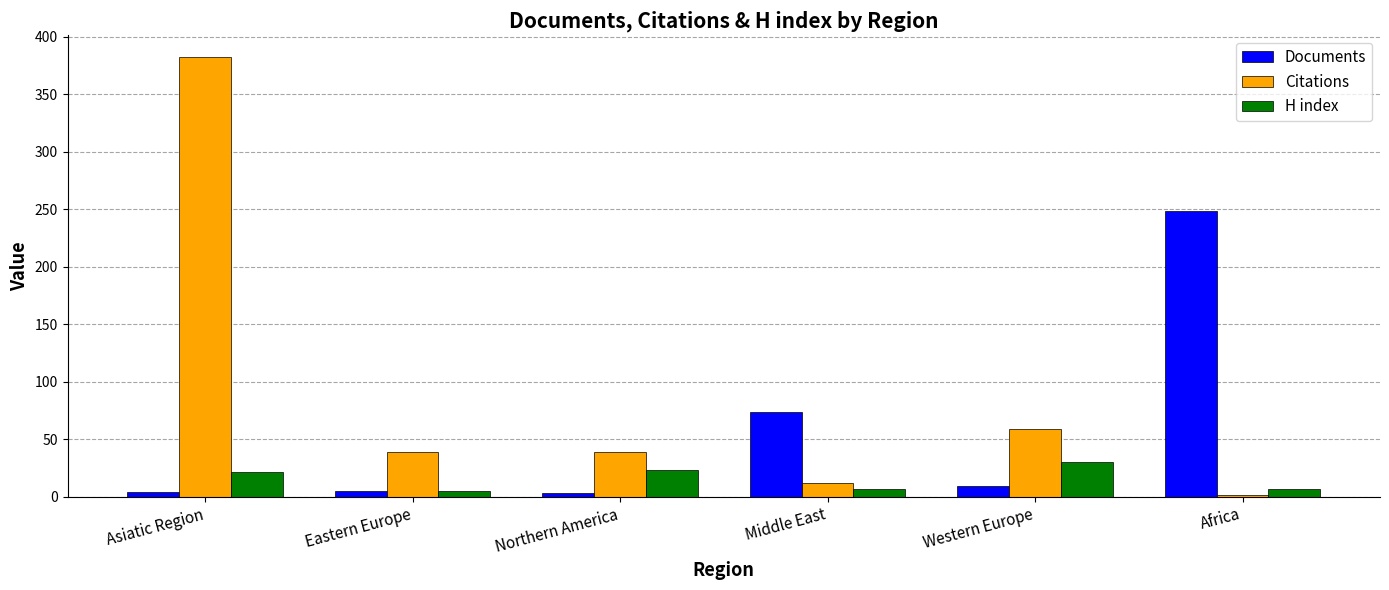

True or false: H index has a value of 7 at Africa.

True